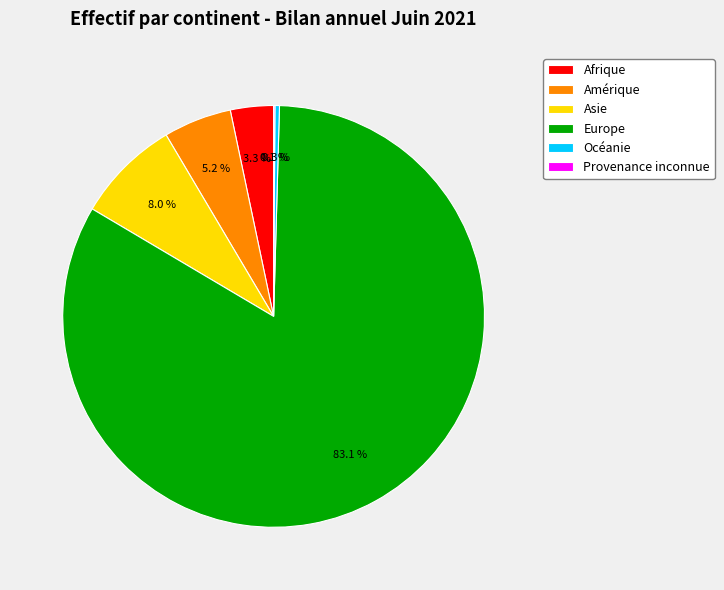

Is Afrique the majority of the pie?

No